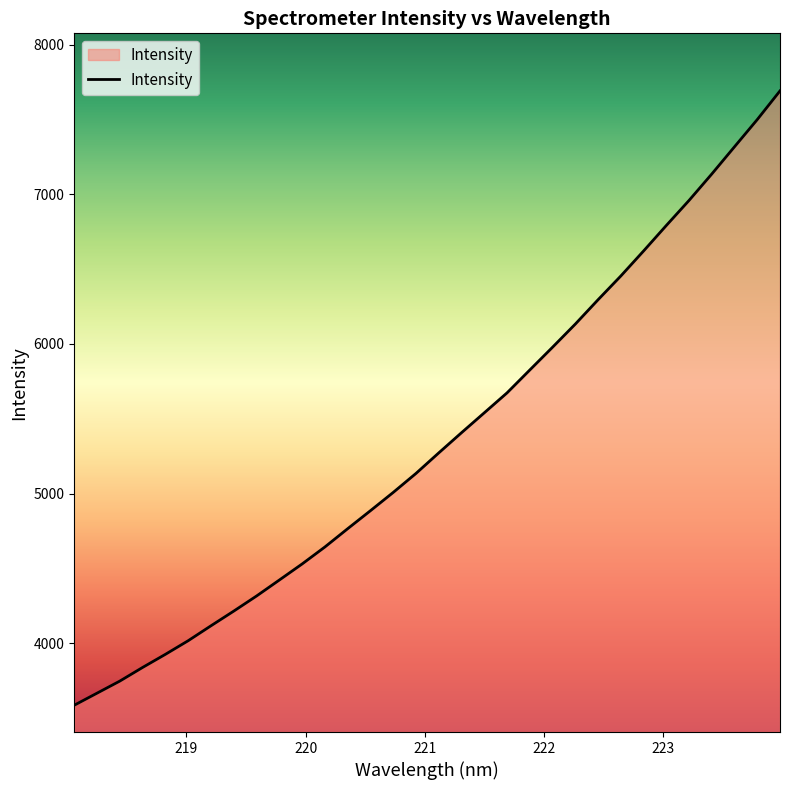

What is the smallest value displayed?

3585.8